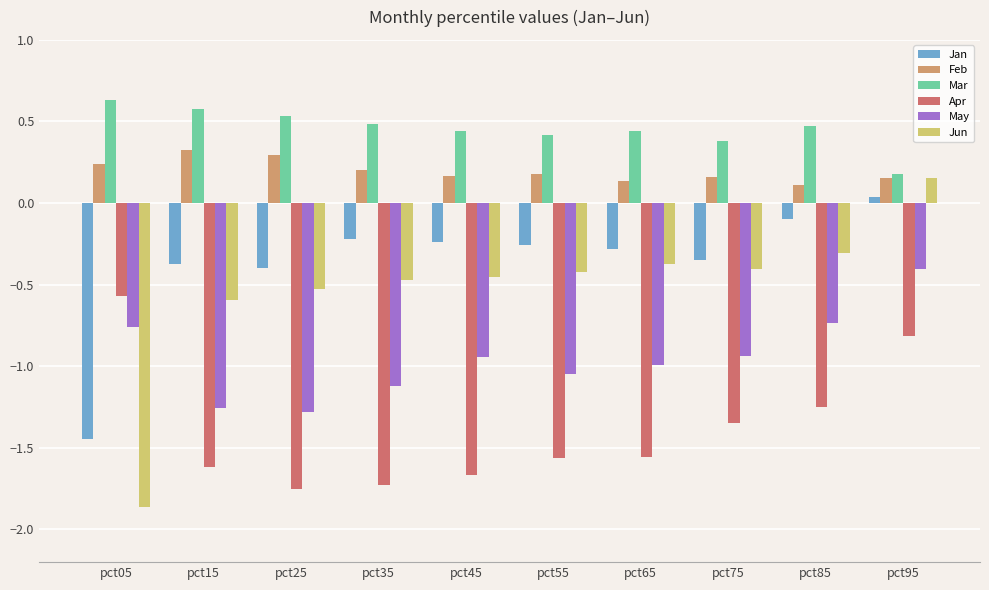

Which series has the widest spread of values?

Jun